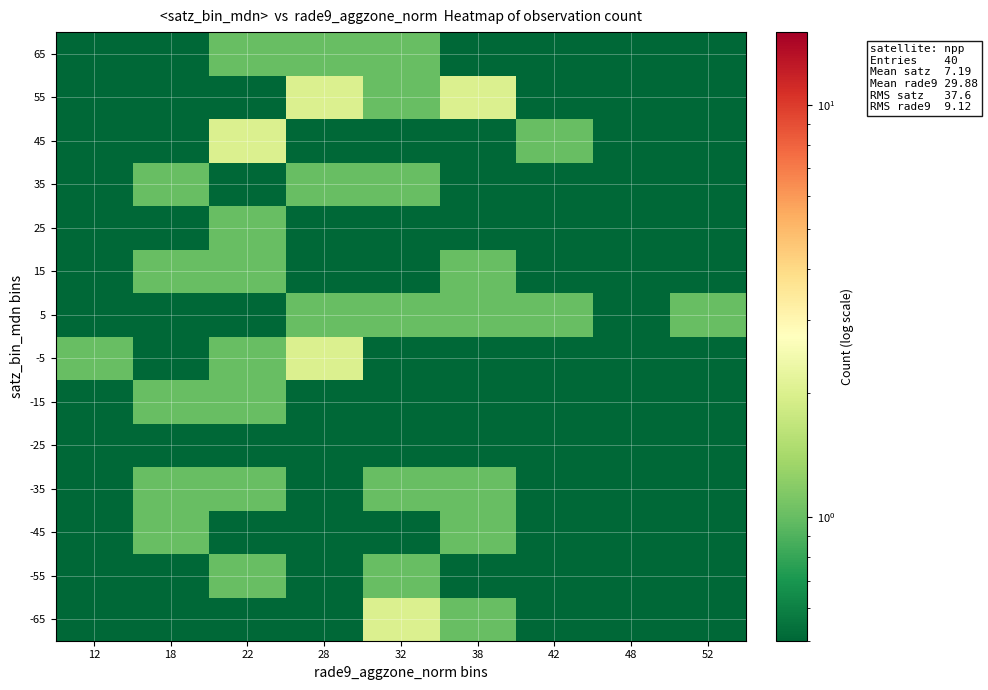

Reading left to right, list all the values displayed in this chart.

-65: 12=0.1	18=0.1	22=0.1	28=0.1	32=2.0	38=1.0	42=0.1	48=0.1	52=0.1
-55: 12=0.1	18=0.1	22=1.0	28=0.1	32=1.0	38=0.1	42=0.1	48=0.1	52=0.1
-45: 12=0.1	18=1.0	22=0.1	28=0.1	32=0.1	38=1.0	42=0.1	48=0.1	52=0.1
-35: 12=0.1	18=1.0	22=1.0	28=0.1	32=1.0	38=1.0	42=0.1	48=0.1	52=0.1
-25: 12=0.1	18=0.1	22=0.1	28=0.1	32=0.1	38=0.1	42=0.1	48=0.1	52=0.1
-15: 12=0.1	18=1.0	22=1.0	28=0.1	32=0.1	38=0.1	42=0.1	48=0.1	52=0.1
-5: 12=1.0	18=0.1	22=1.0	28=2.0	32=0.1	38=0.1	42=0.1	48=0.1	52=0.1
5: 12=0.1	18=0.1	22=0.1	28=1.0	32=1.0	38=1.0	42=1.0	48=0.1	52=1.0
15: 12=0.1	18=1.0	22=1.0	28=0.1	32=0.1	38=1.0	42=0.1	48=0.1	52=0.1
25: 12=0.1	18=0.1	22=1.0	28=0.1	32=0.1	38=0.1	42=0.1	48=0.1	52=0.1
35: 12=0.1	18=1.0	22=0.1	28=1.0	32=1.0	38=0.1	42=0.1	48=0.1	52=0.1
45: 12=0.1	18=0.1	22=2.0	28=0.1	32=0.1	38=0.1	42=1.0	48=0.1	52=0.1
55: 12=0.1	18=0.1	22=0.1	28=2.0	32=1.0	38=2.0	42=0.1	48=0.1	52=0.1
65: 12=0.1	18=0.1	22=1.0	28=1.0	32=1.0	38=0.1	42=0.1	48=0.1	52=0.1